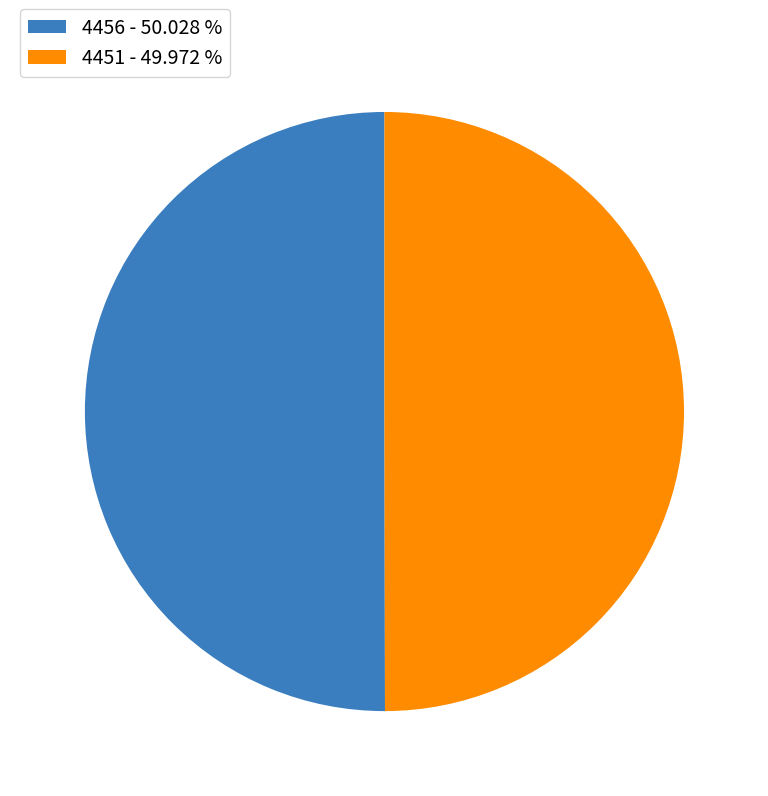

Do 4451 - 49.972 % and 4456 - 50.028 % together represent more than half of the pie?

Yes